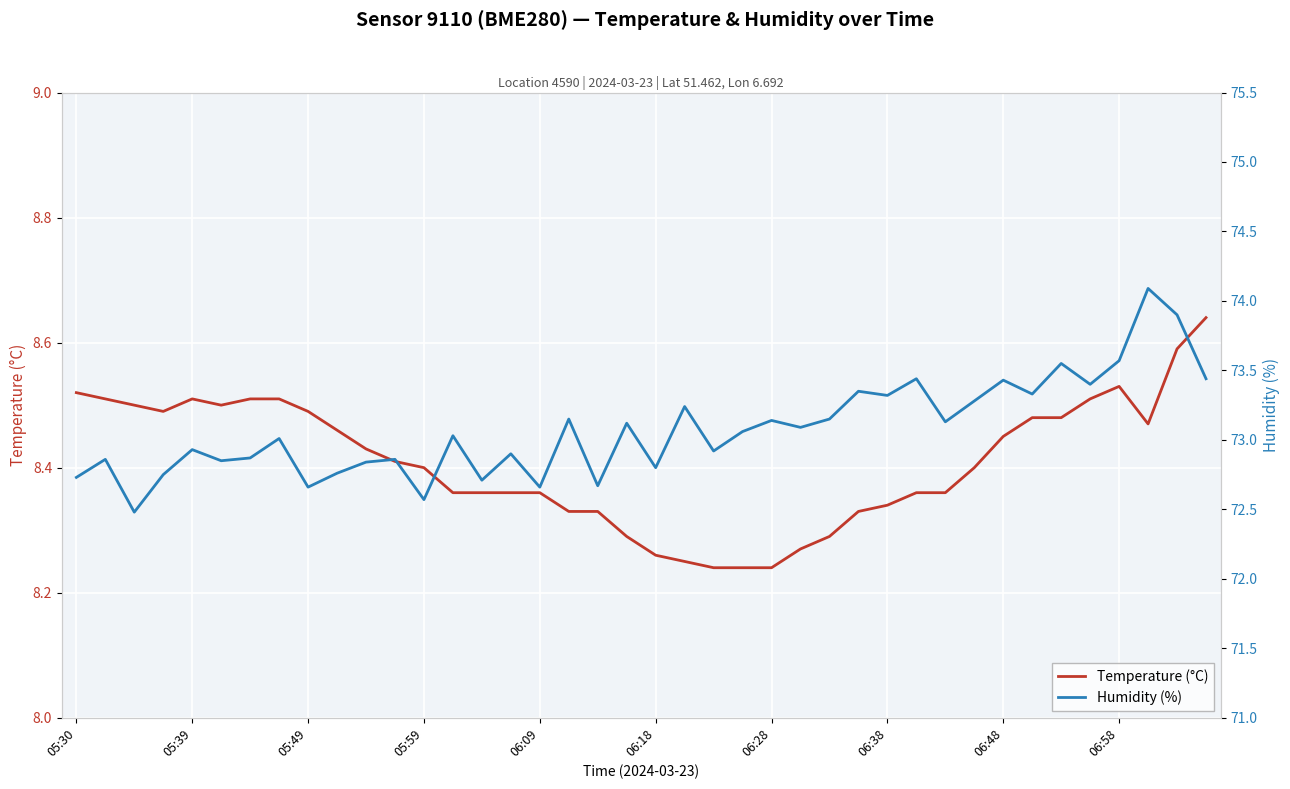

Reading left to right, list all the values displayed in this chart.

Temperature (°C): 8.5	8.5	8.5	8.5	8.5	8.5	8.5	8.5	8.5	8.5	8.4	8.4	8.4	8.4	8.4	8.4	8.4	8.3	8.3	8.3	8.3	8.2	8.2	8.2	8.2	8.3	8.3	8.3	8.3	8.4	8.4	8.4	8.4	8.5	8.5	8.5	8.5	8.5	8.6	8.6
Humidity (%): 72.7	72.9	72.5	72.8	72.9	72.8	72.9	73.0	72.7	72.8	72.8	72.9	72.6	73.0	72.7	72.9	72.7	73.2	72.7	73.1	72.8	73.2	72.9	73.1	73.1	73.1	73.2	73.3	73.3	73.4	73.1	73.3	73.4	73.3	73.5	73.4	73.6	74.1	73.9	73.4